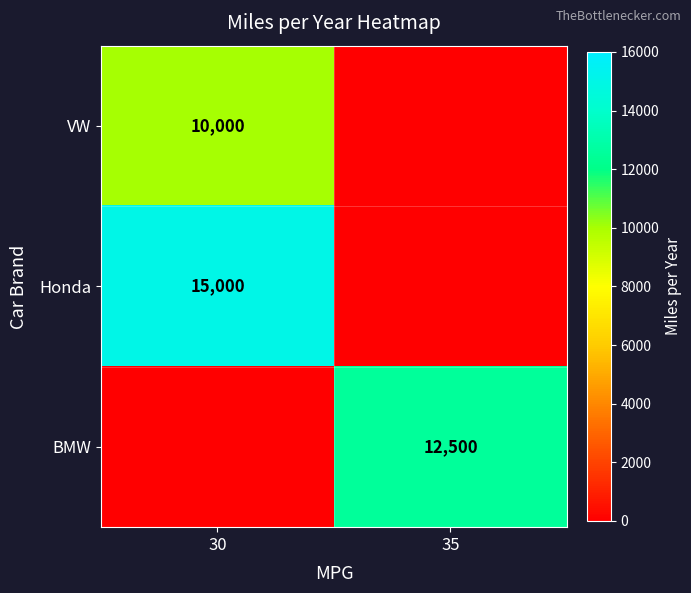

The VW series shows 4836 at 30. True or false?

False